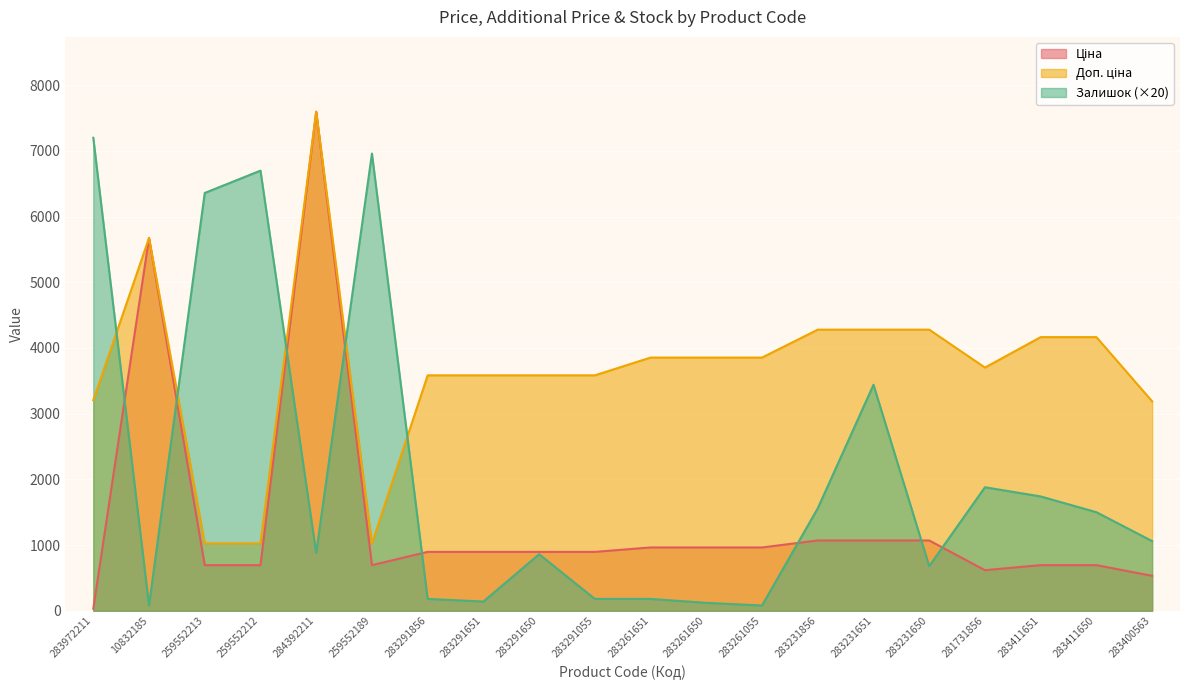

List the series in order of their overall mean, lowest first.

Ціна, Залишок, Доп. ціна